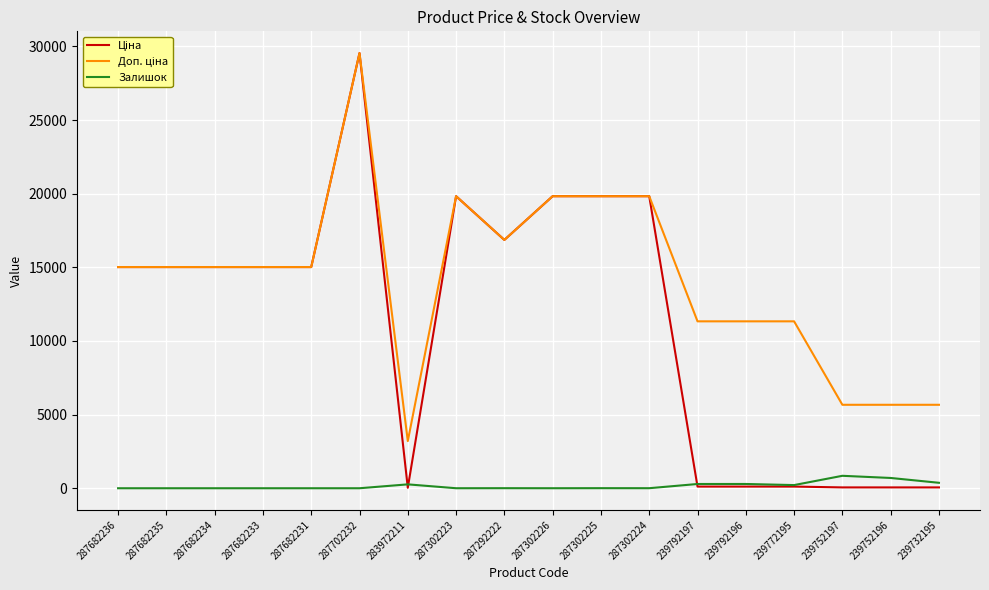

The Залишок series shows 1.0 at 287302226. True or false?

True